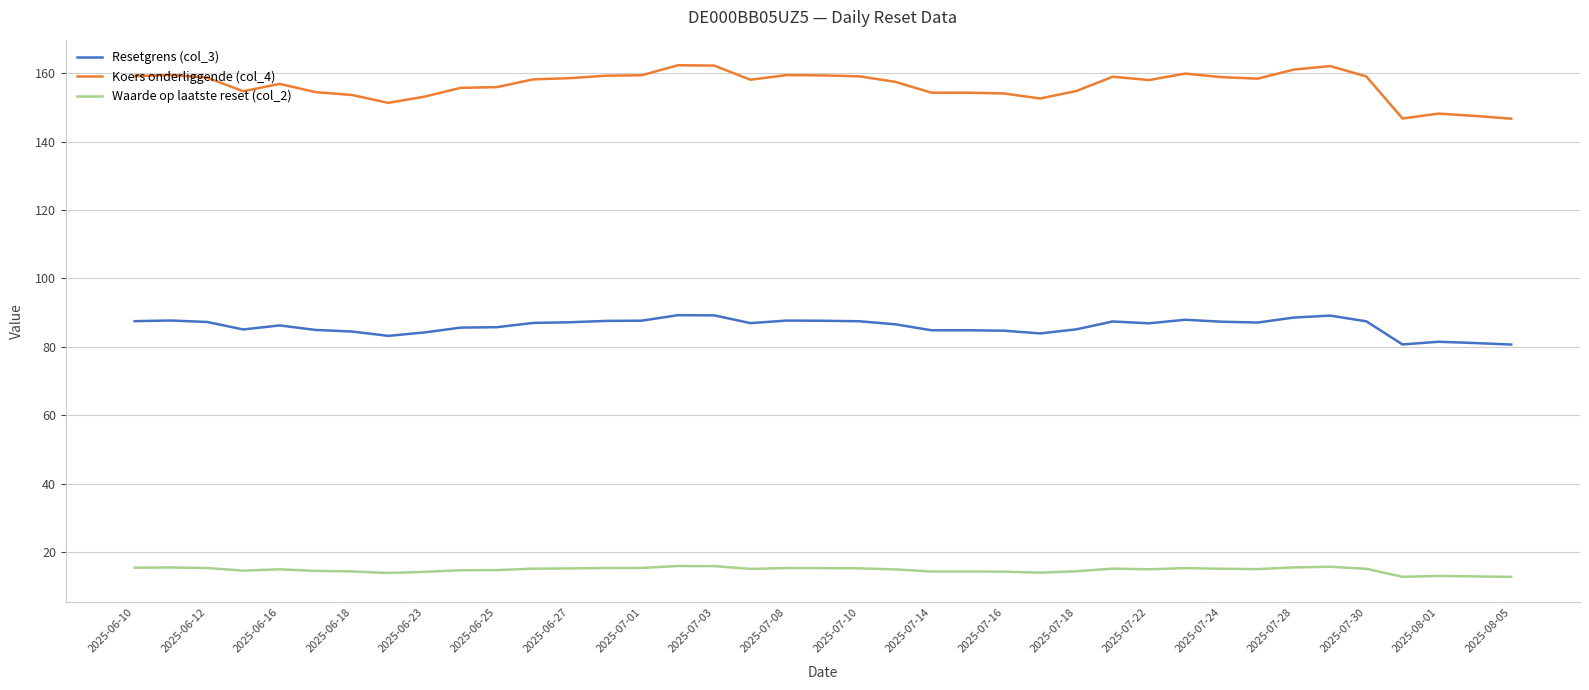

List the series in order of their peak value, lowest first.

Waarde op laatste reset (col_2), Resetgrens (col_3), Koers onderliggende (col_4)